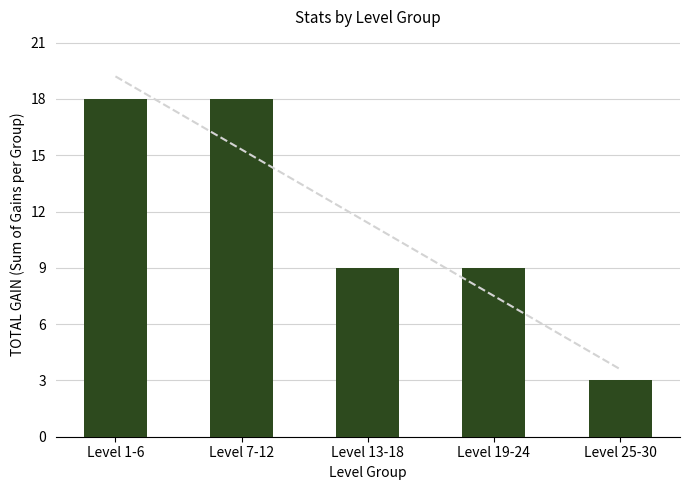

At which label does the data first exceed 9?

Level 1-6